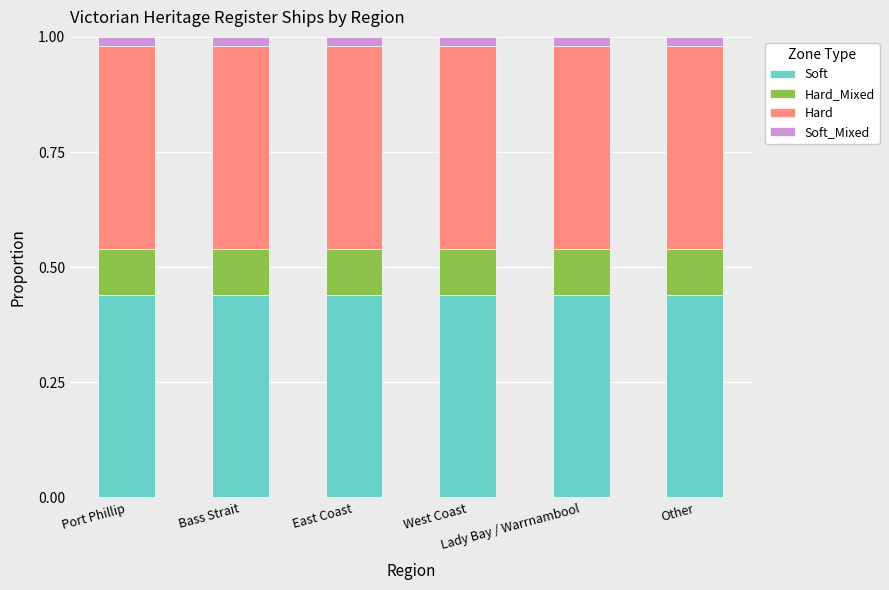

What is the sum of all Soft values?

2.6